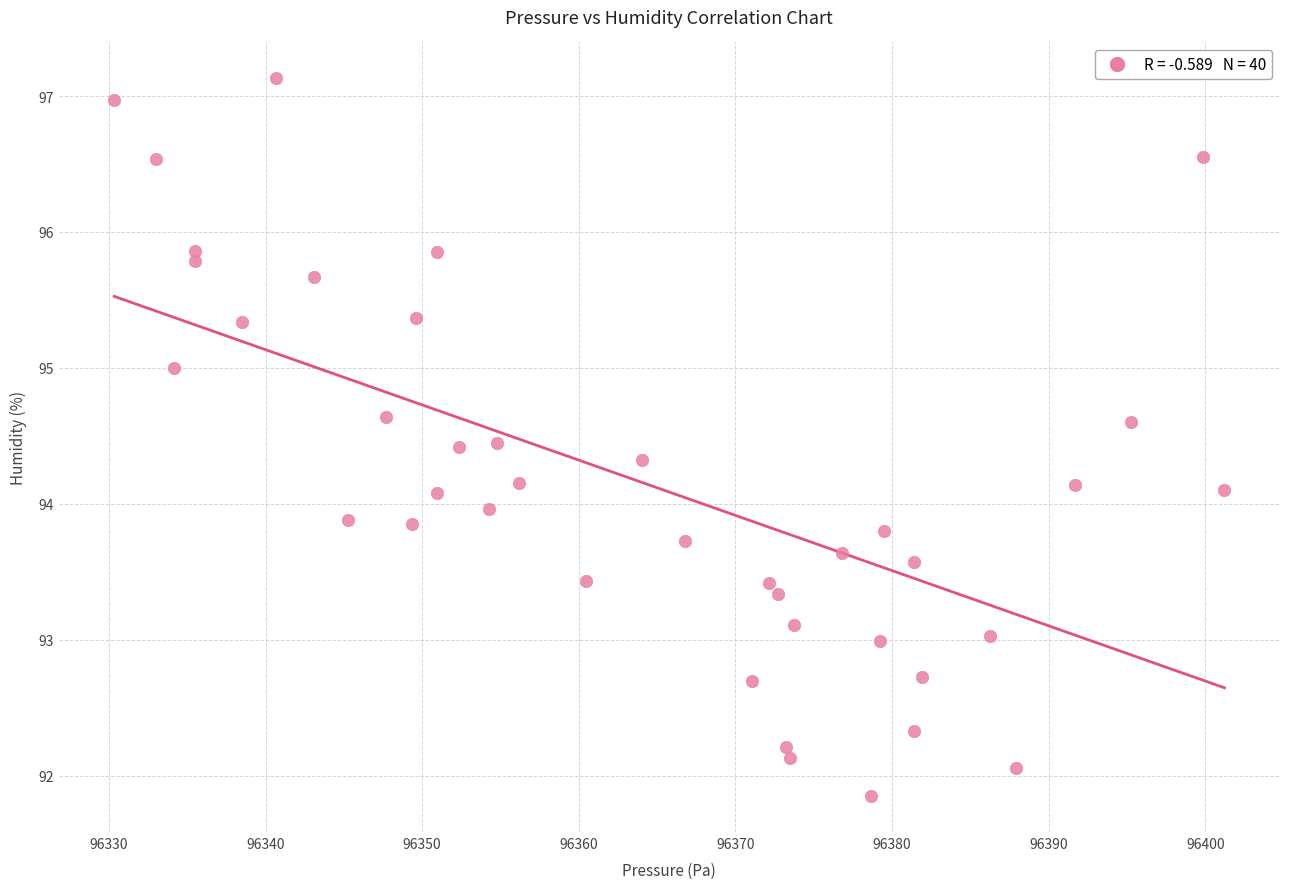

What is the range of Y values (max minus min)?

5.3